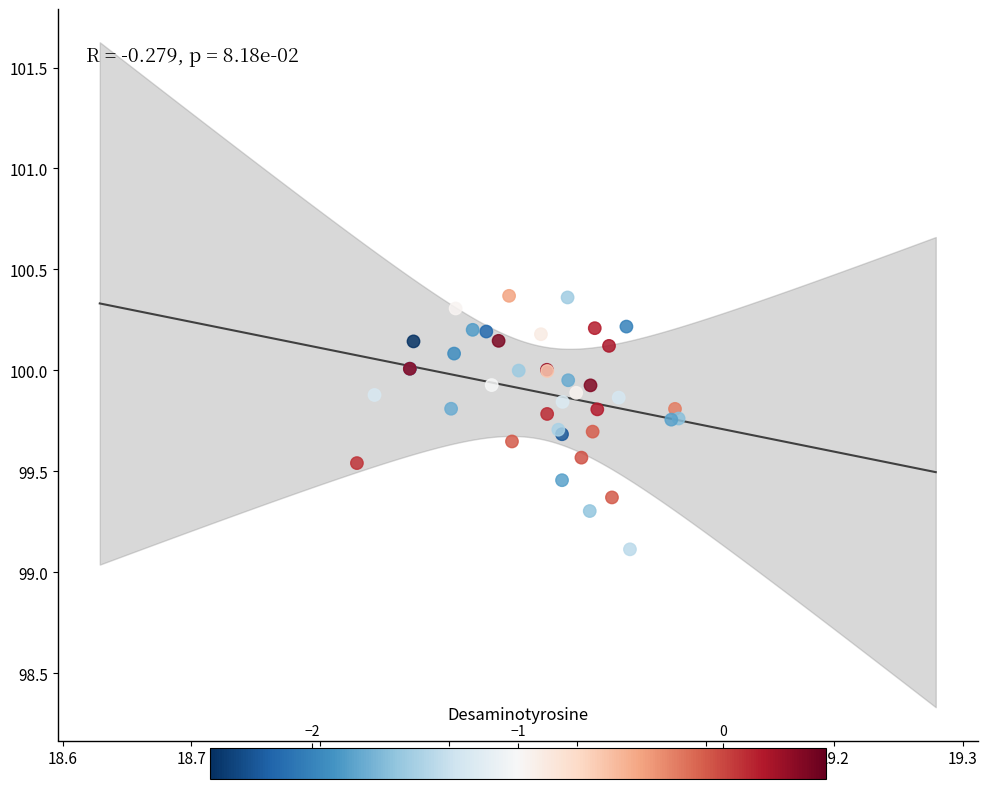

What Y value in the scatter plot is closest to 99?

99.1